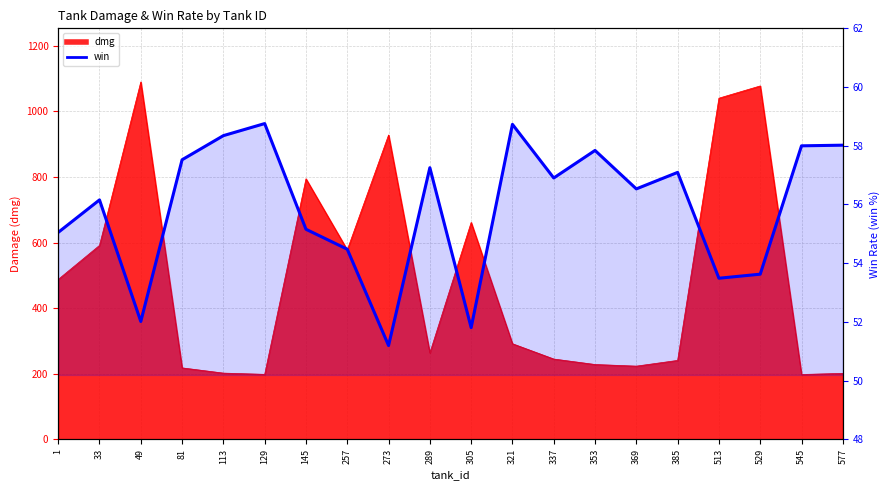

The chart shows a value of 58.0 at 577. True or false?

True